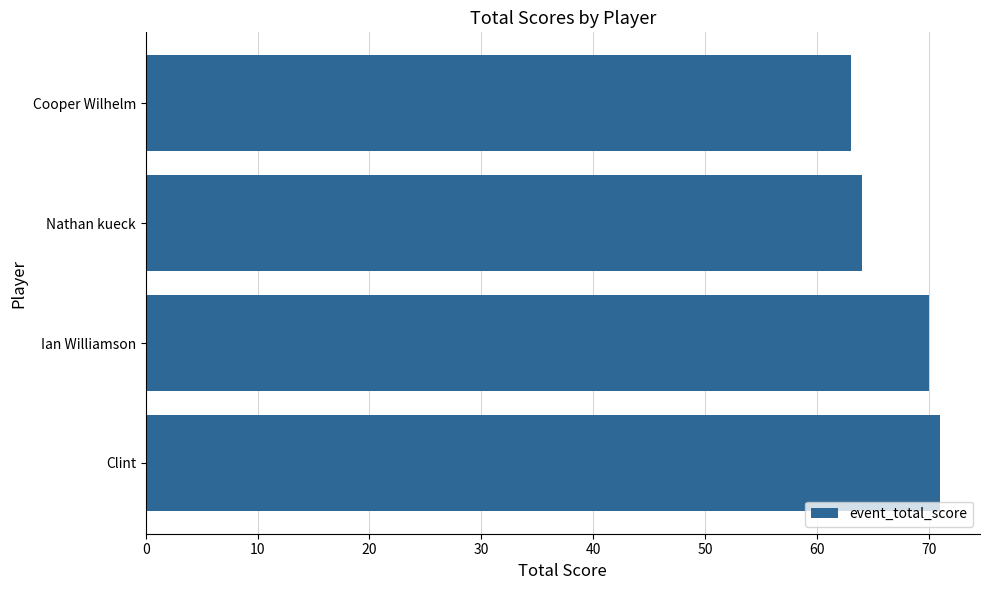

What is the change in value from Ian Williamson to Cooper Wilhelm?

-7